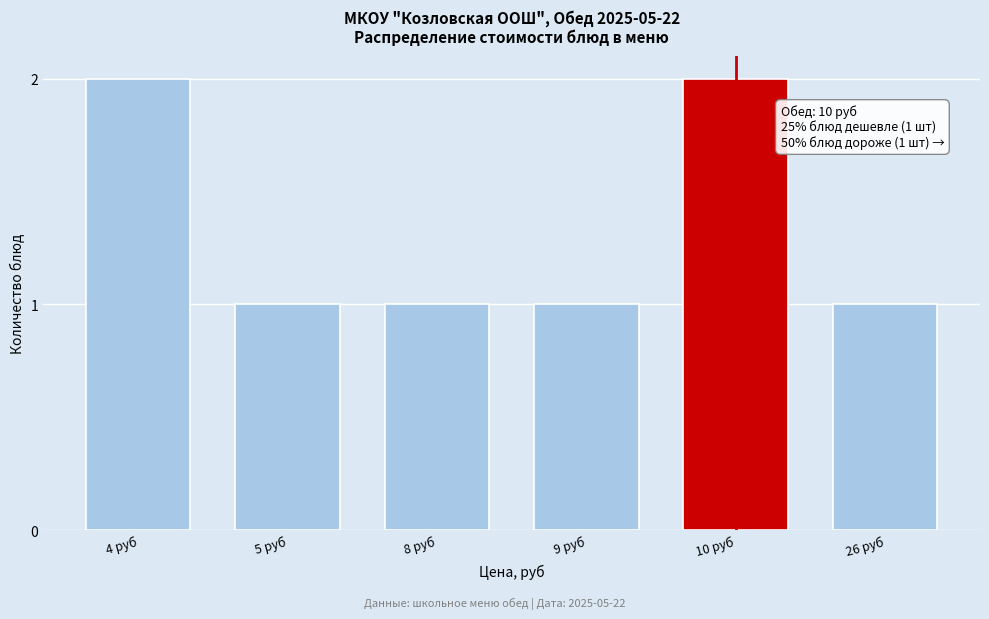

Reading right to left, what are all the values shown in this chart?

26 руб=1	10 руб=2	9 руб=1	8 руб=1	5 руб=1	4 руб=2